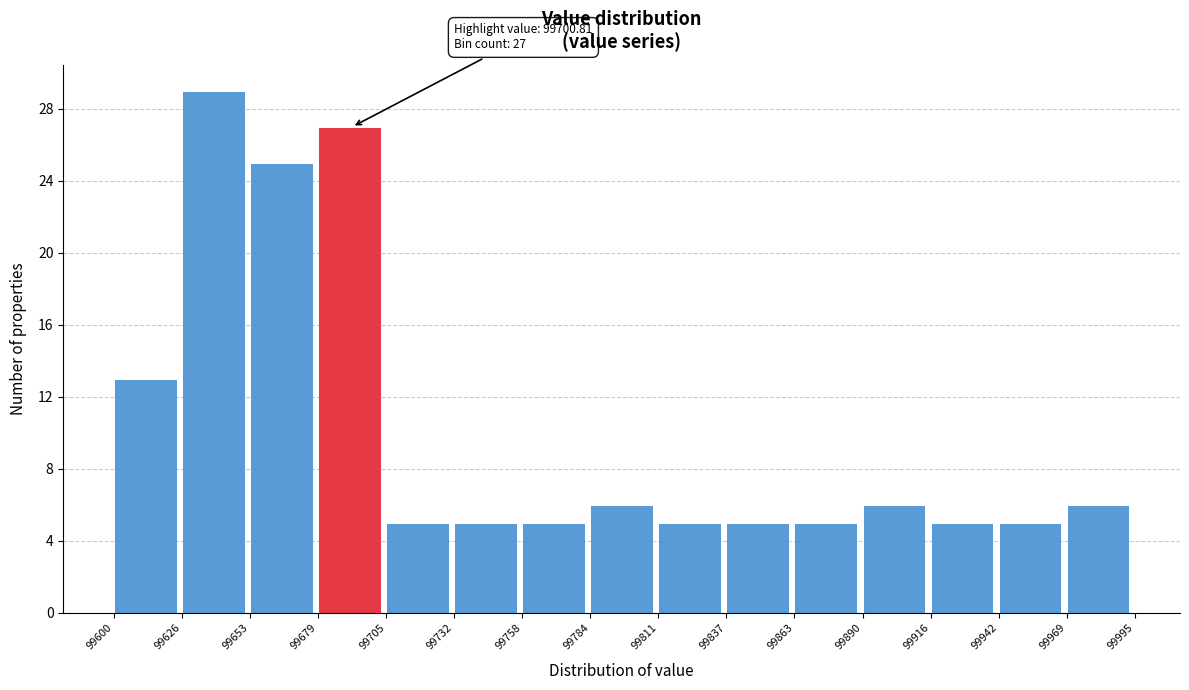

Over which range of the x-axis is the bar tallest?

99626 to 99653